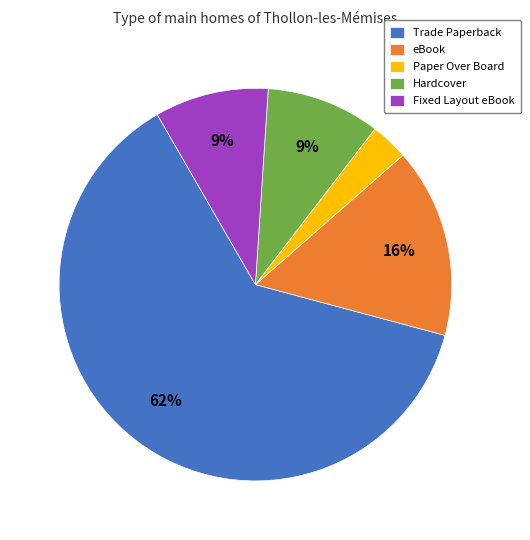

What percentage is the Hardcover slice, to the nearest percent?

9%